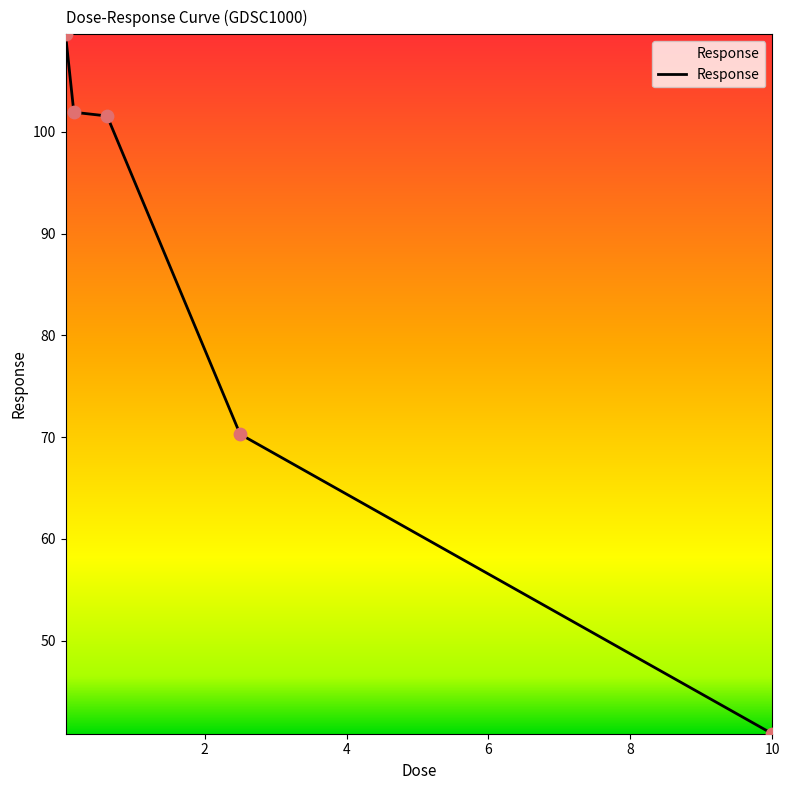

What is the average value?

84.8